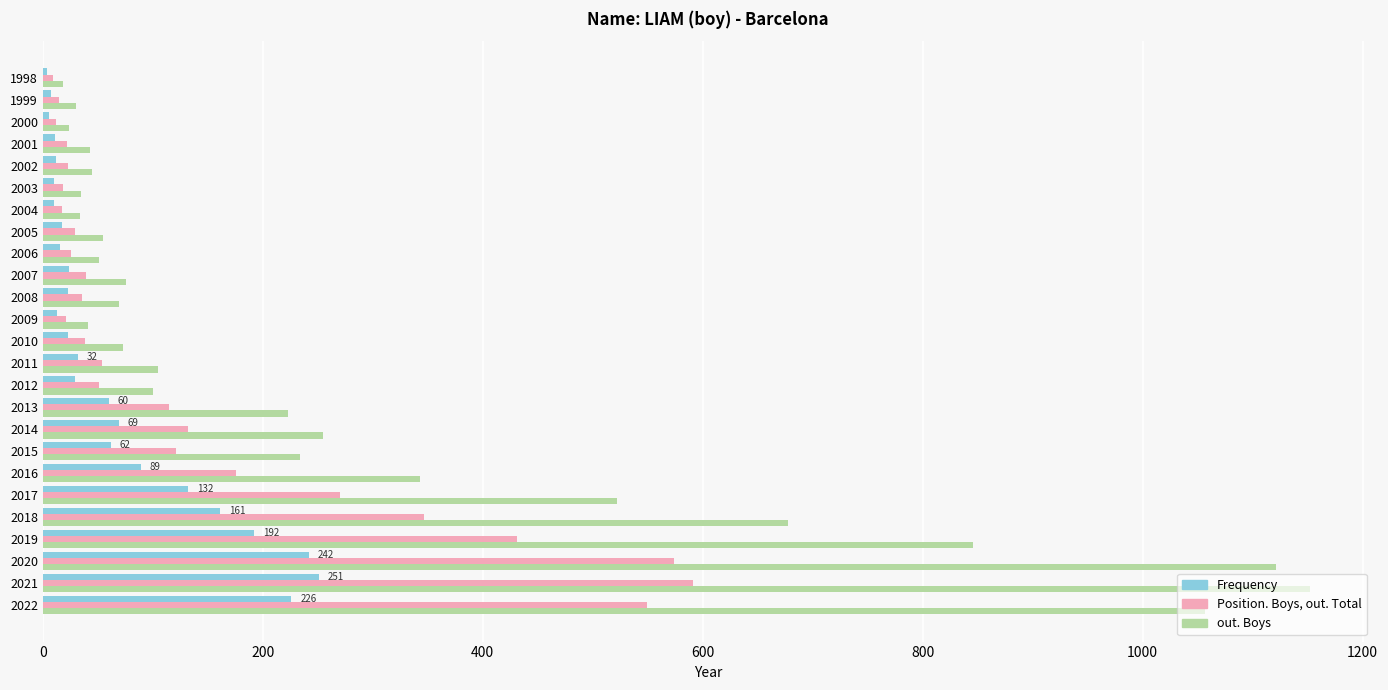

What is the lowest value of the out. Boys series?

18